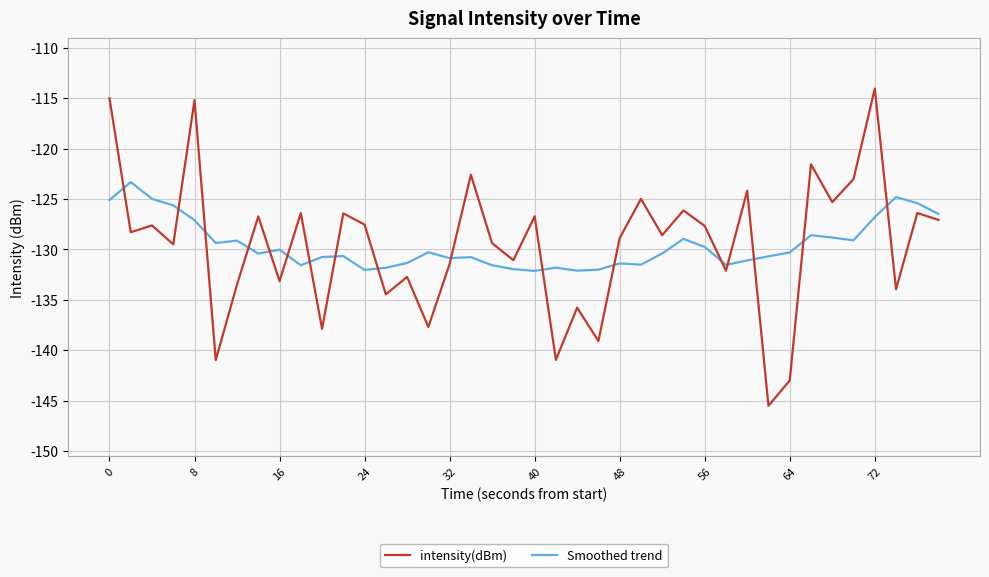

What is the lowest value of the intensity(dBm) series?

-145.5